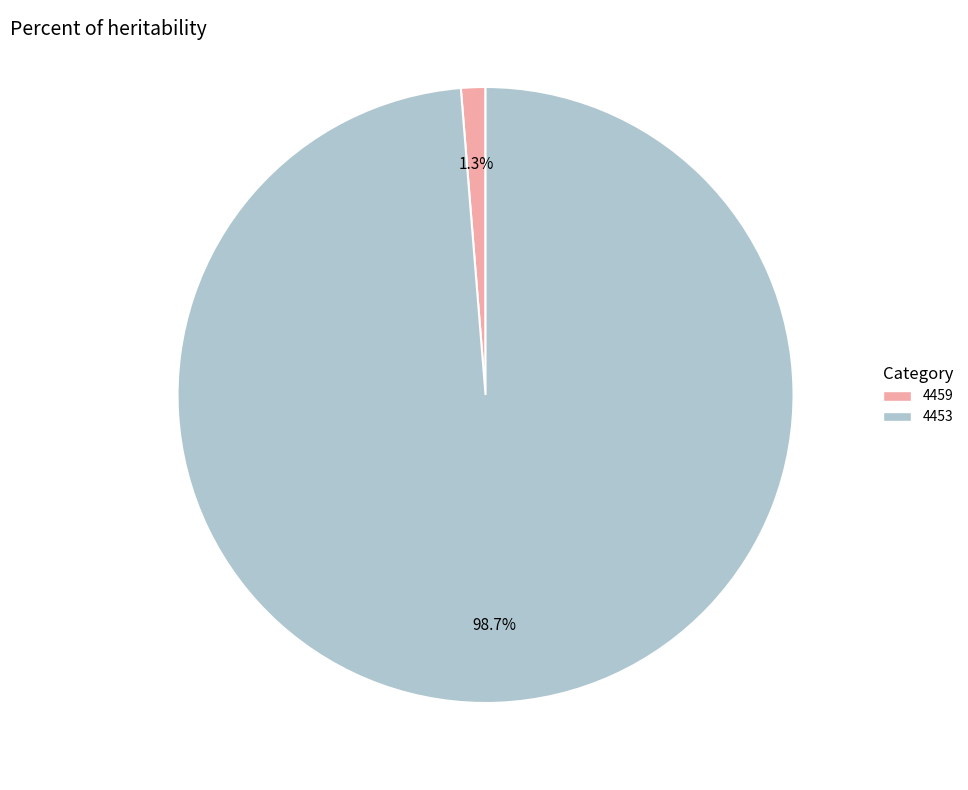

To the nearest percent, what is the difference between the largest and smallest slice percentages?

97%